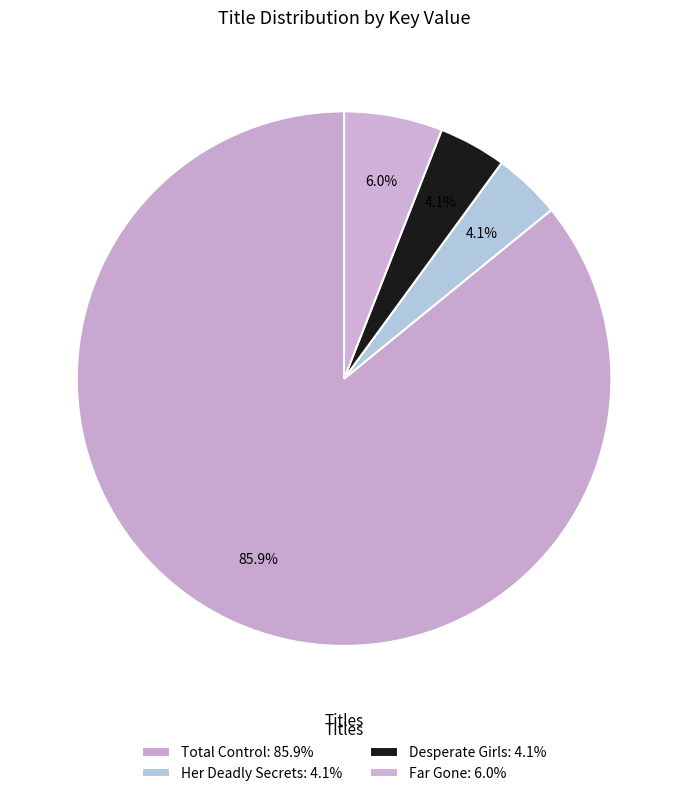

Approximately how many times larger is the value at Desperate Girls compared to Far Gone?

0.7